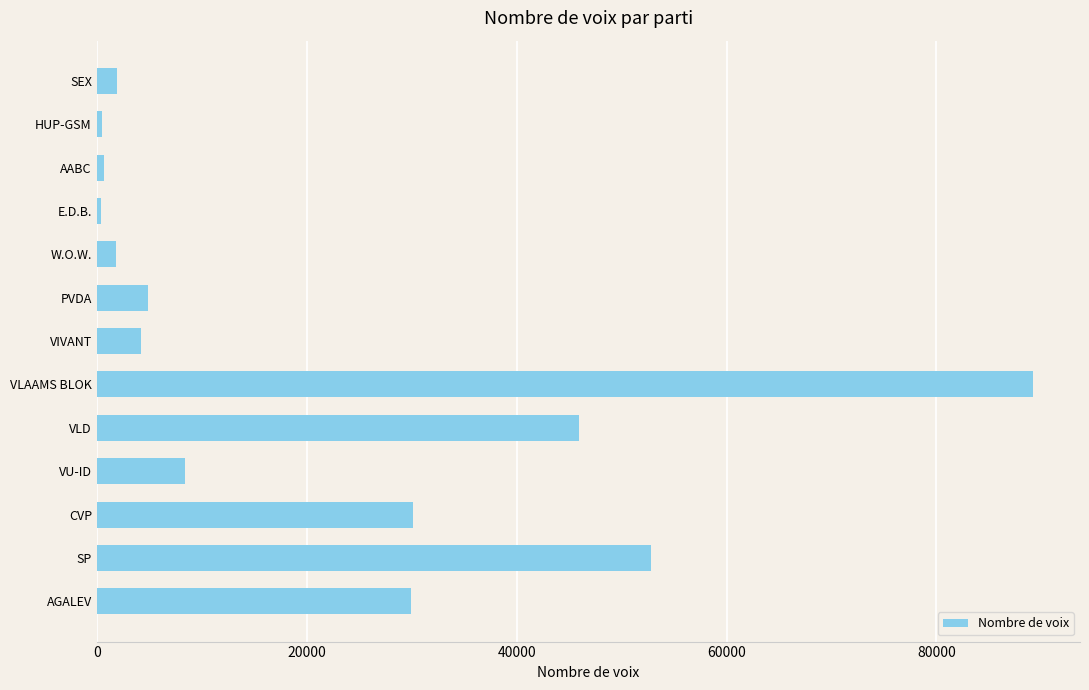

What is the difference between the values at PVDA and CVP?

25249